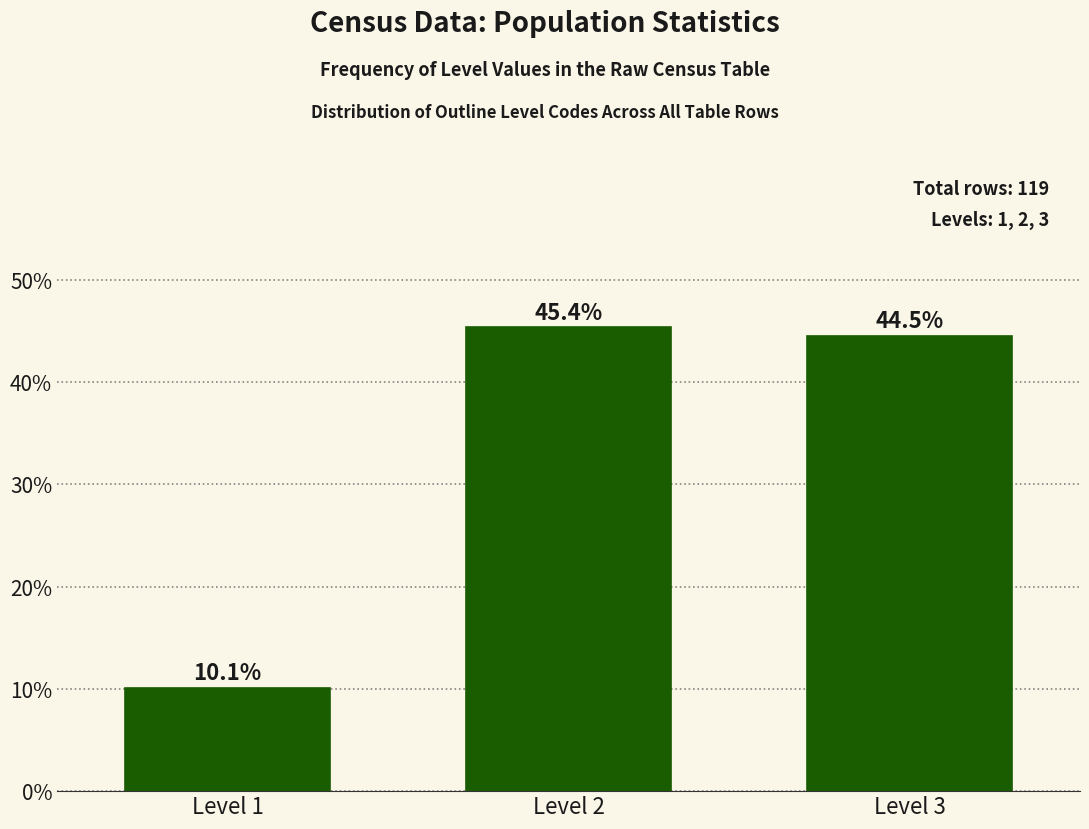

Reading right to left, transcribe all the data shown in this chart.

44.5	45.4	10.1